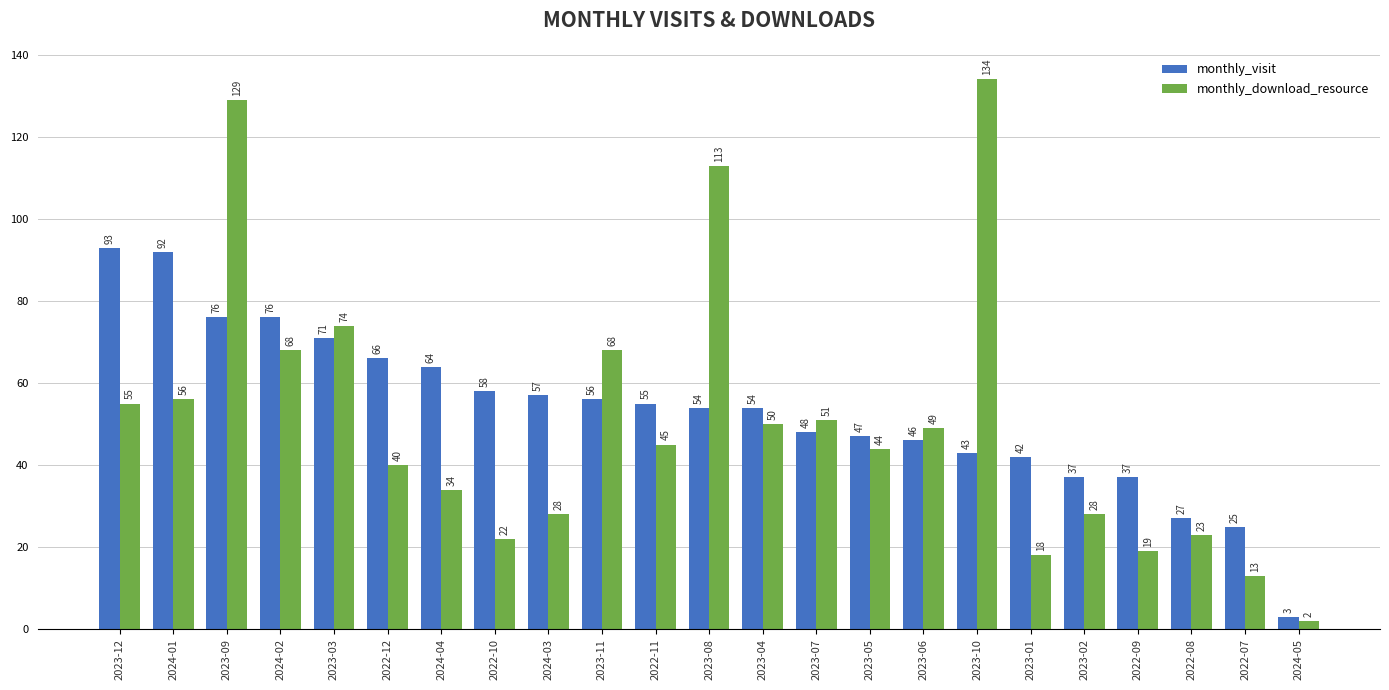

What is the total value across all series at 2023-06?

95